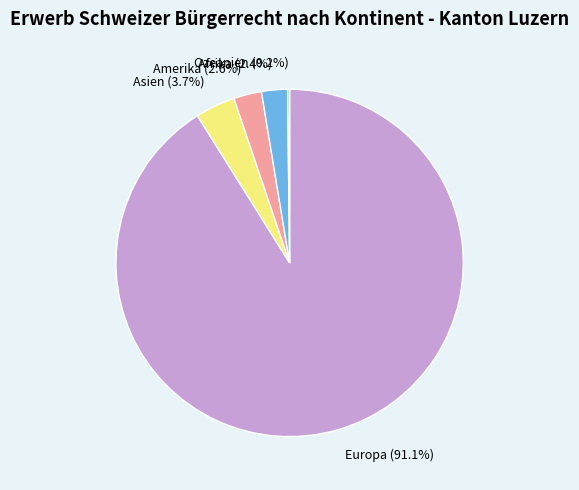

Which category has the biggest portion of the pie?

Europa